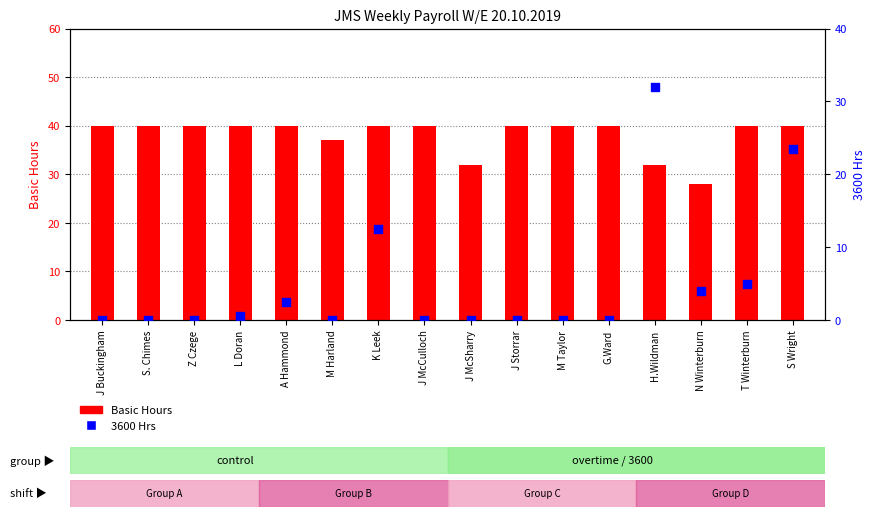

Which series reaches the minimum Y coordinate?

3600 Hrs